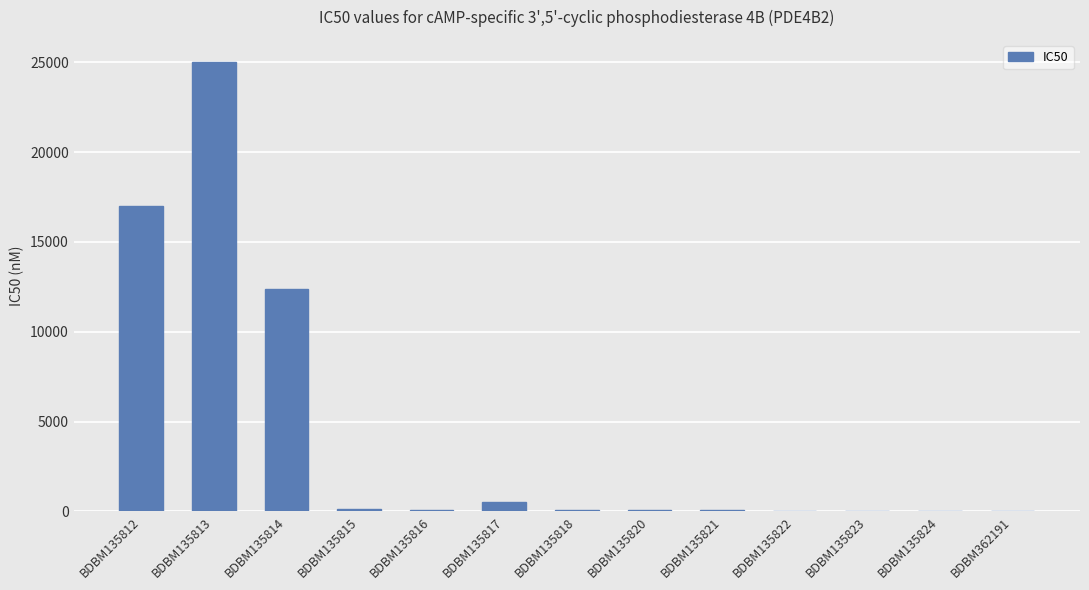

Read the value at BDBM135814.

12400